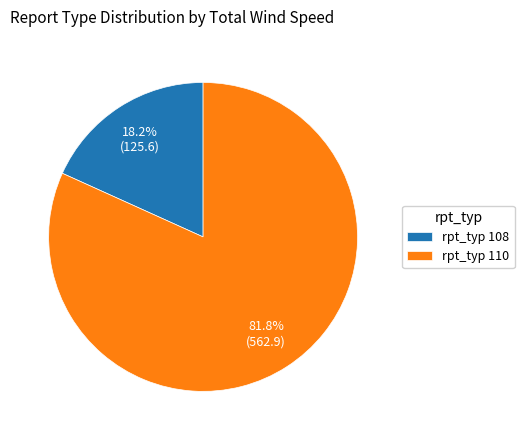

To the nearest percent, what is the difference between the largest and smallest slice percentages?

64%